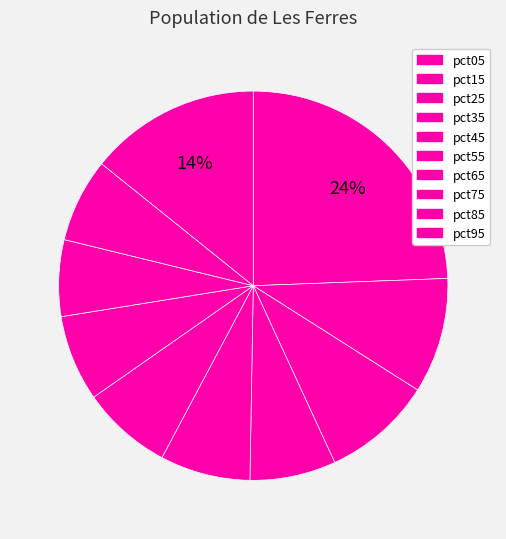

Which has a higher value, pct45 or pct55?

pct55